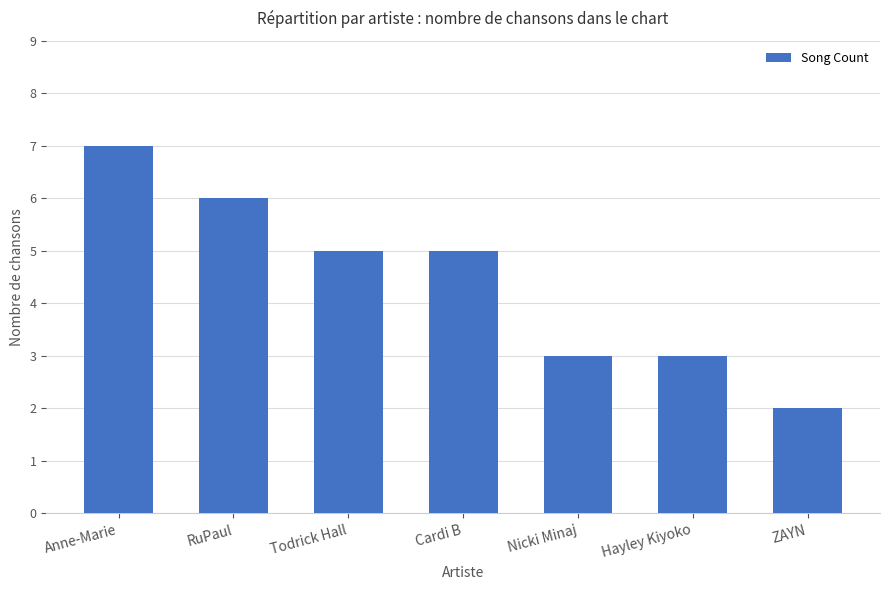

What is the ratio of the value at Cardi B to the value at RuPaul?

0.8